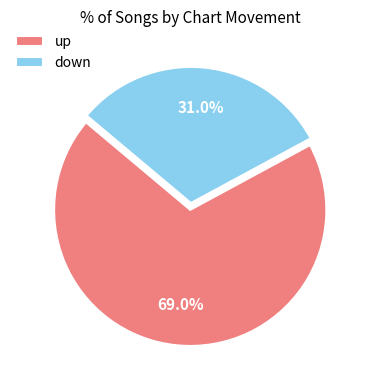

Count the number of slices in the pie.

2